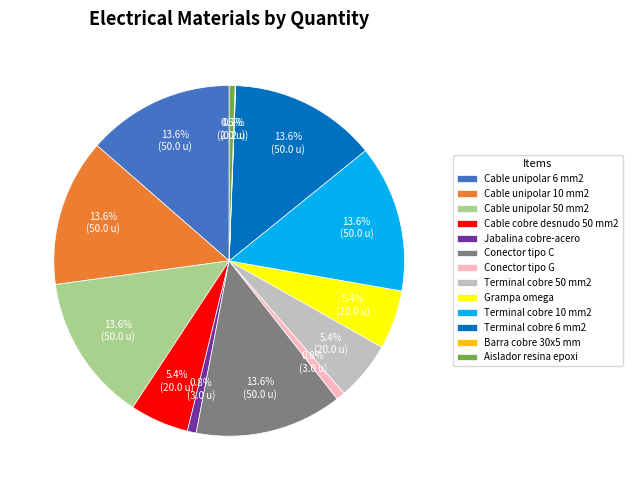

Between Terminal cobre 6 mm2 and Cable cobre desnudo 50 mm2, which is larger?

Terminal cobre 6 mm2